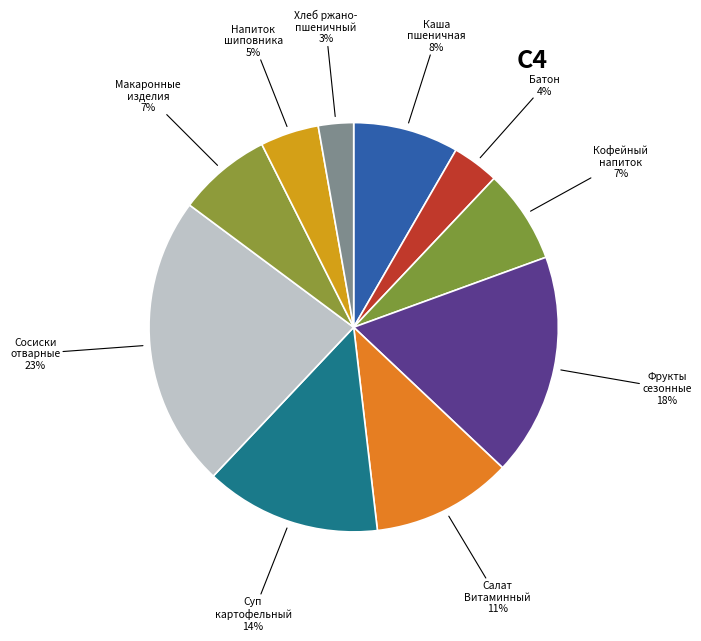

Does any single category account for the majority?

No